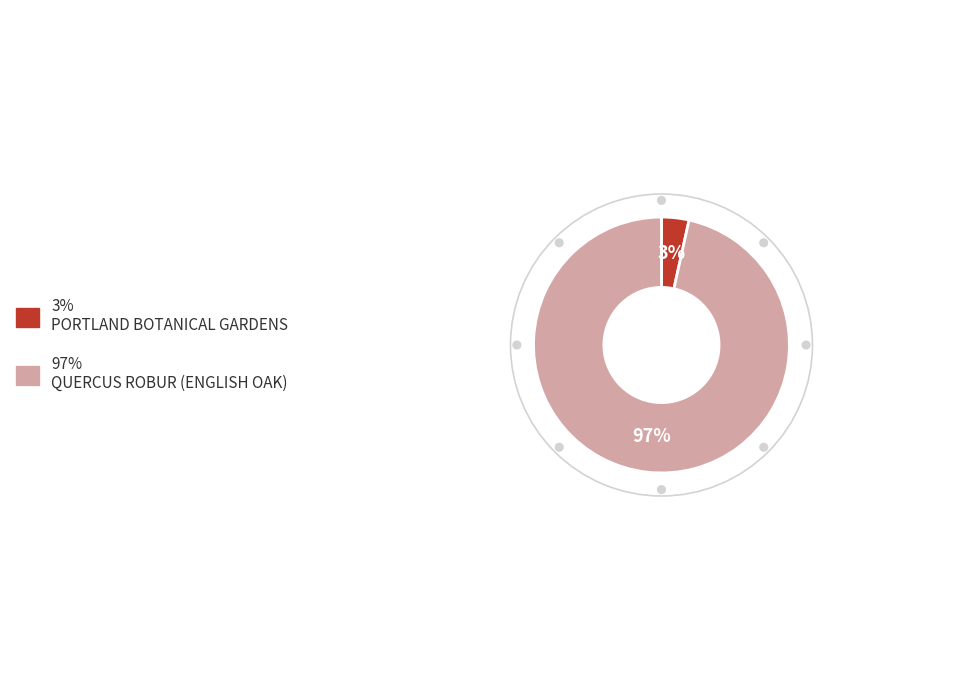

Does any single category account for the majority?

Yes